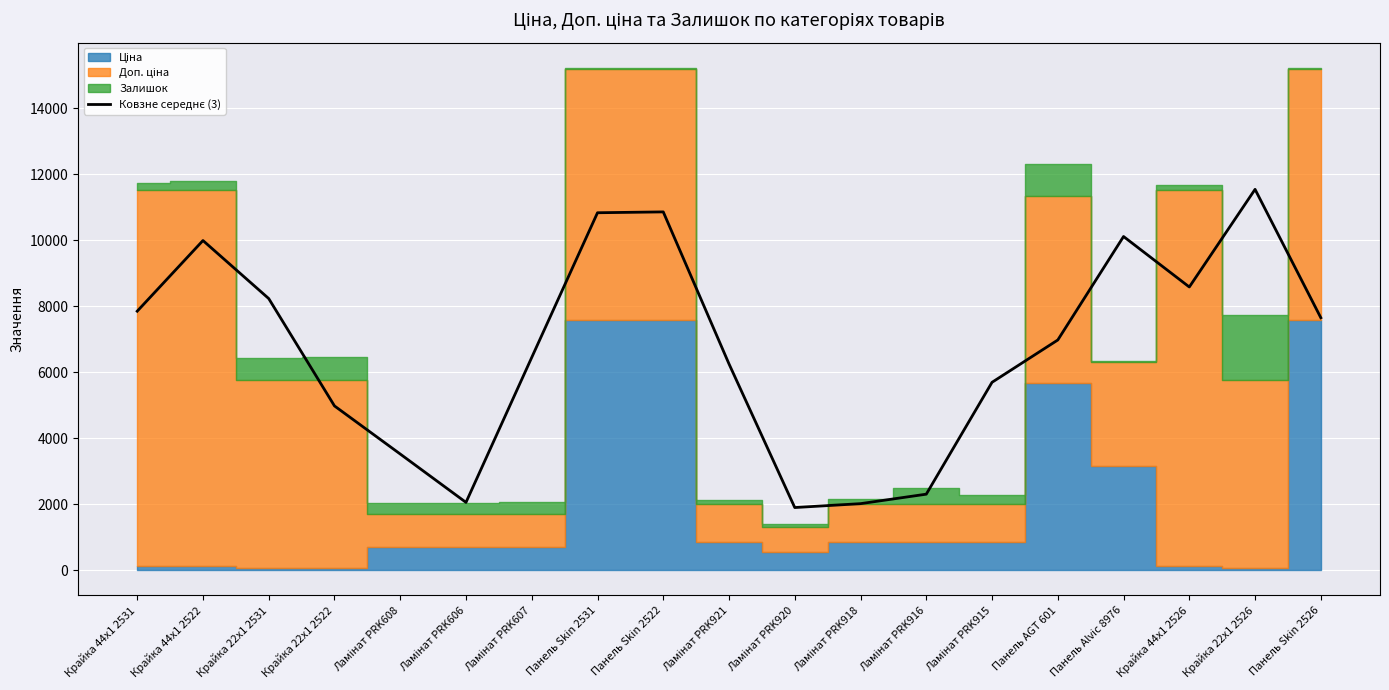

Is it true that the value at Ламінат PRK607 is 4055.4?

False